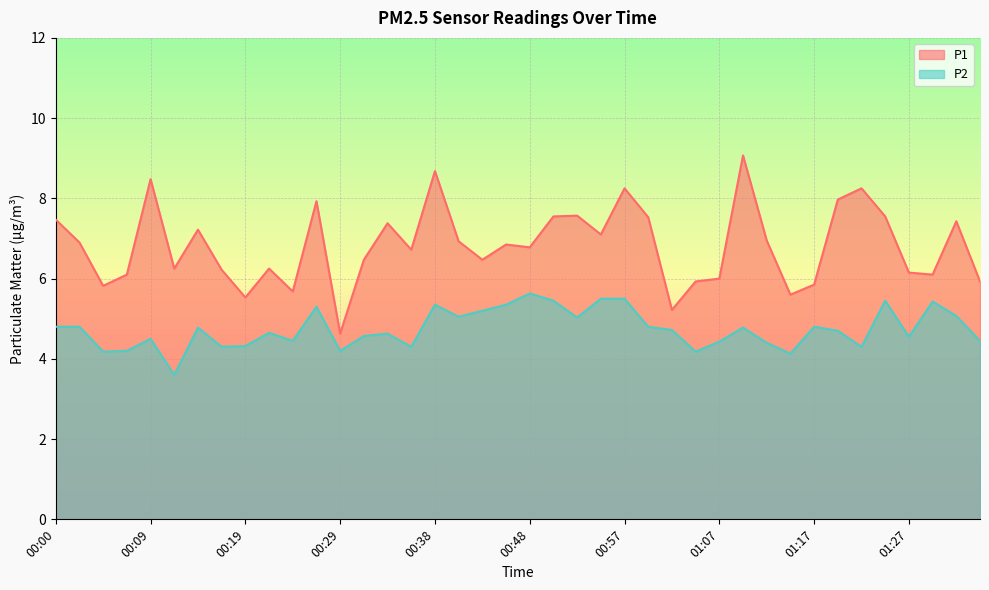

True or false: P1 and P2 cross at least once.

False